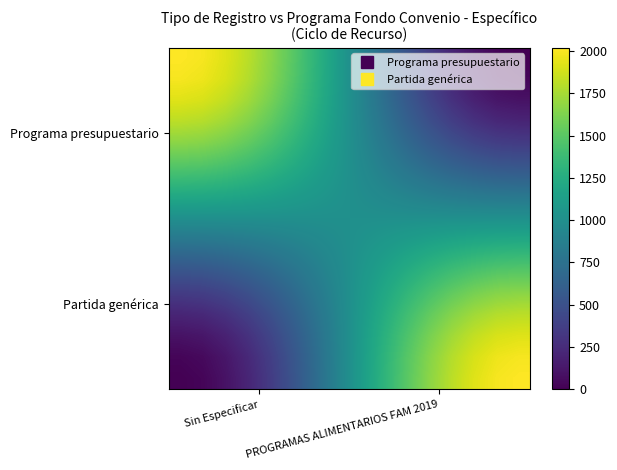

How many distinct data groups are displayed?

16